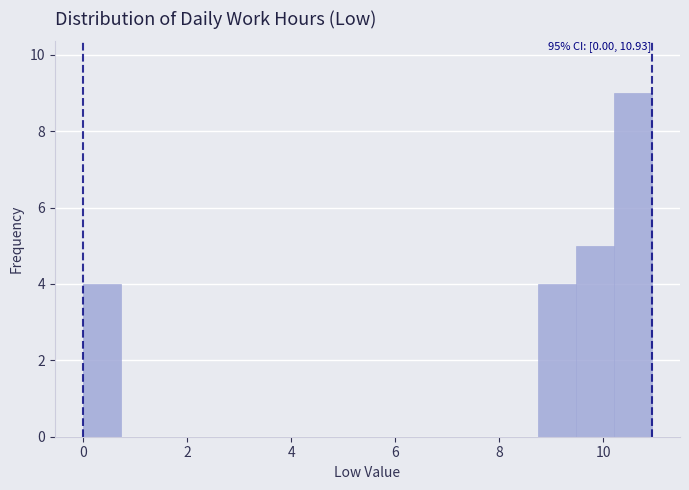

Around what value on the x-axis is the tallest bar? Give the approximate position of its centre, as read against the axis.

10.6